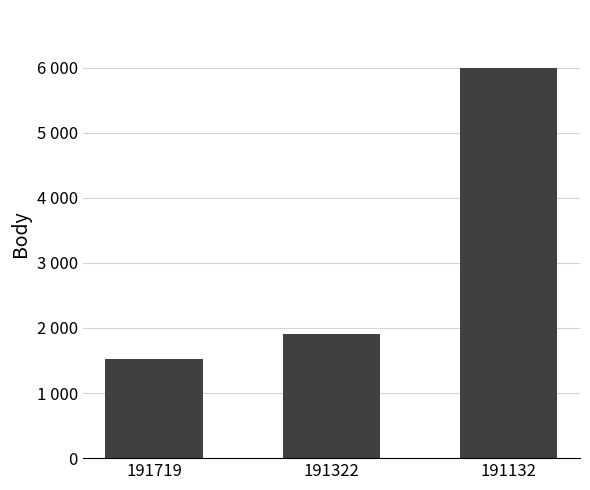

Does the chart contain any negative values?

No